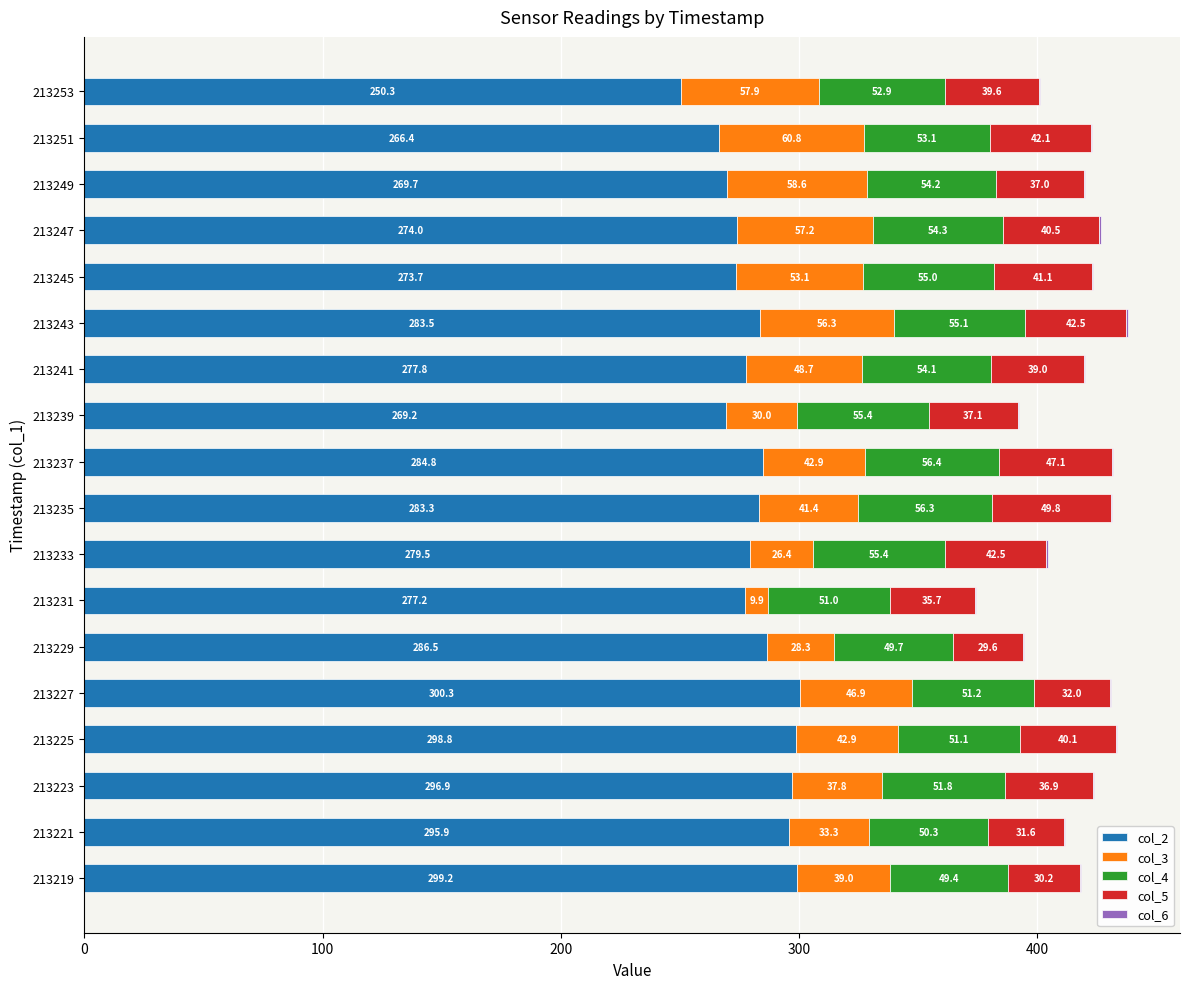

What is the maximum value for col_2?

300.3